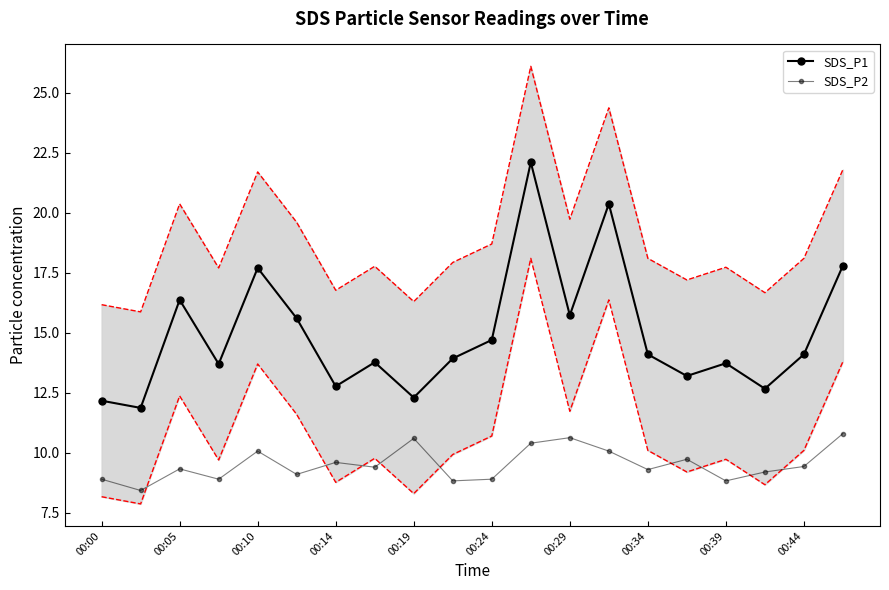

List the series in order of their overall mean, highest first.

SDS_P1, SDS_P2